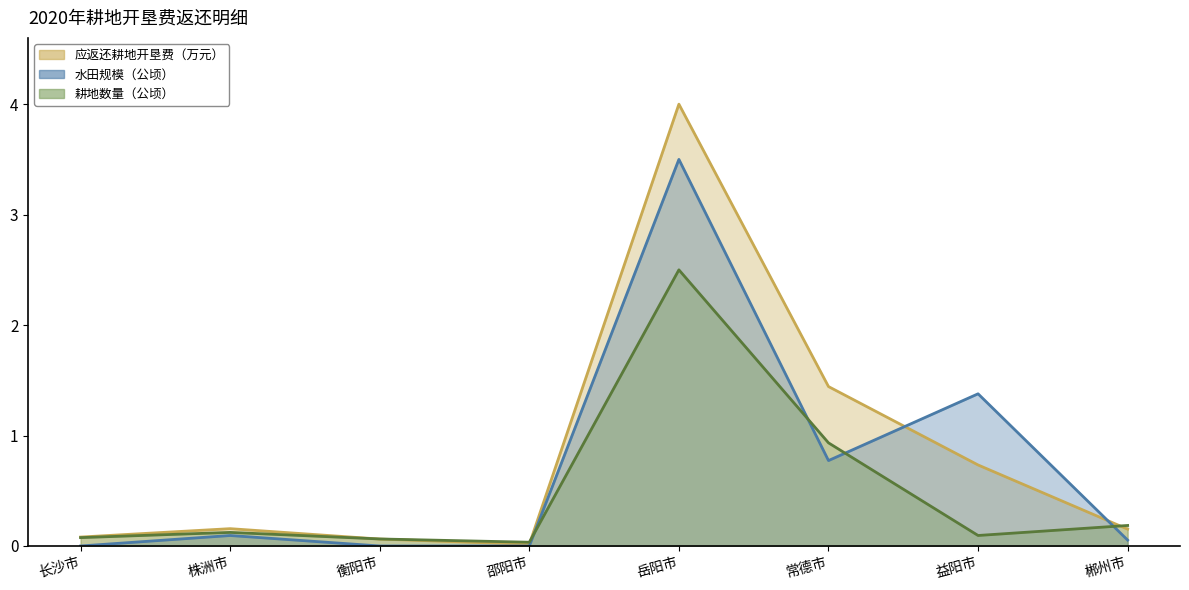

What is the label of the 4th point from the right?

岳阳市